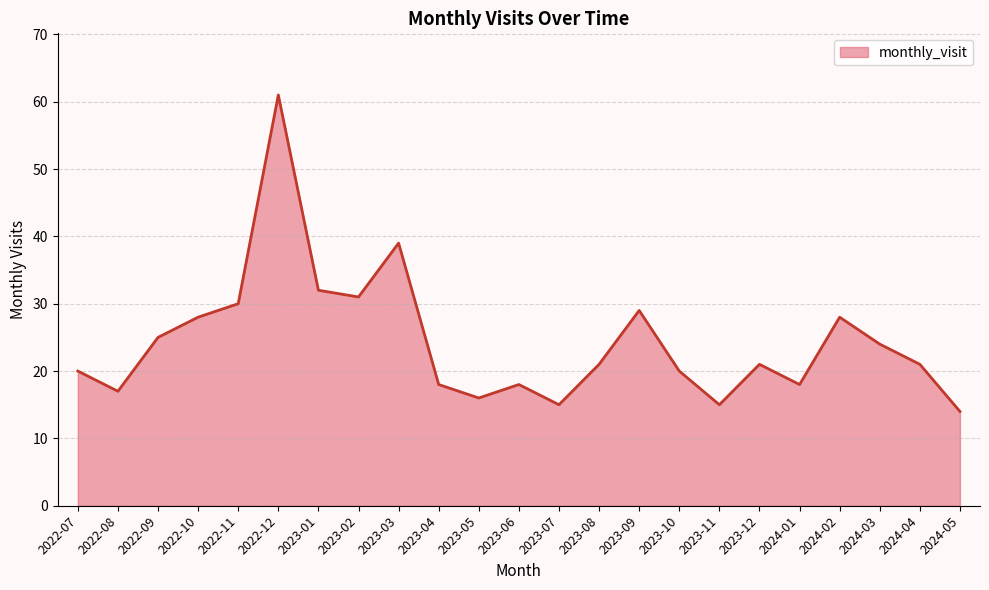

What position from the left is 2023-06?

12